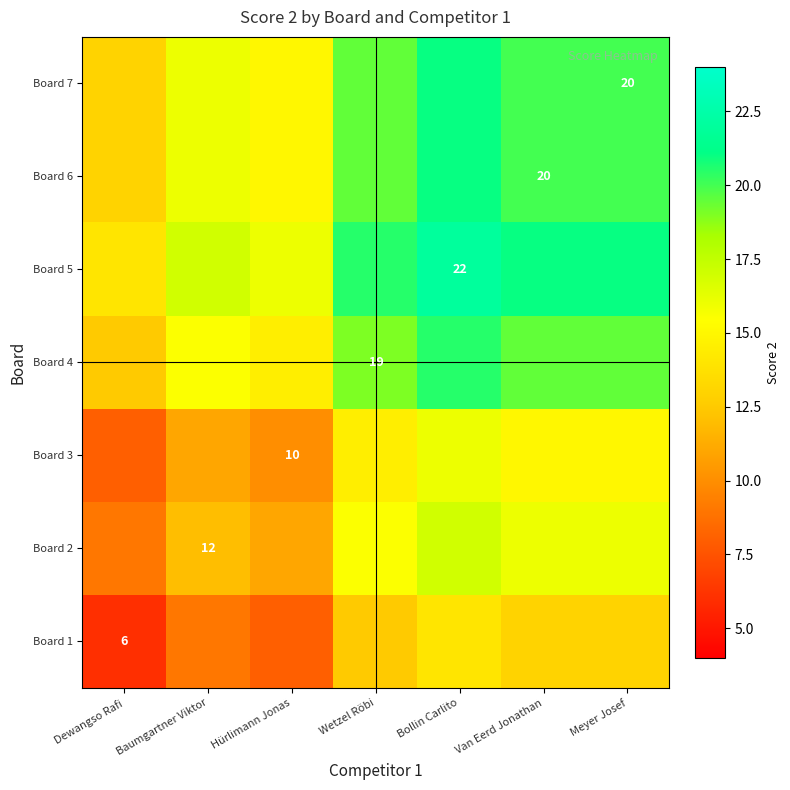

What is the difference between the highest and lowest values at Dewangso Rafi?

8.0